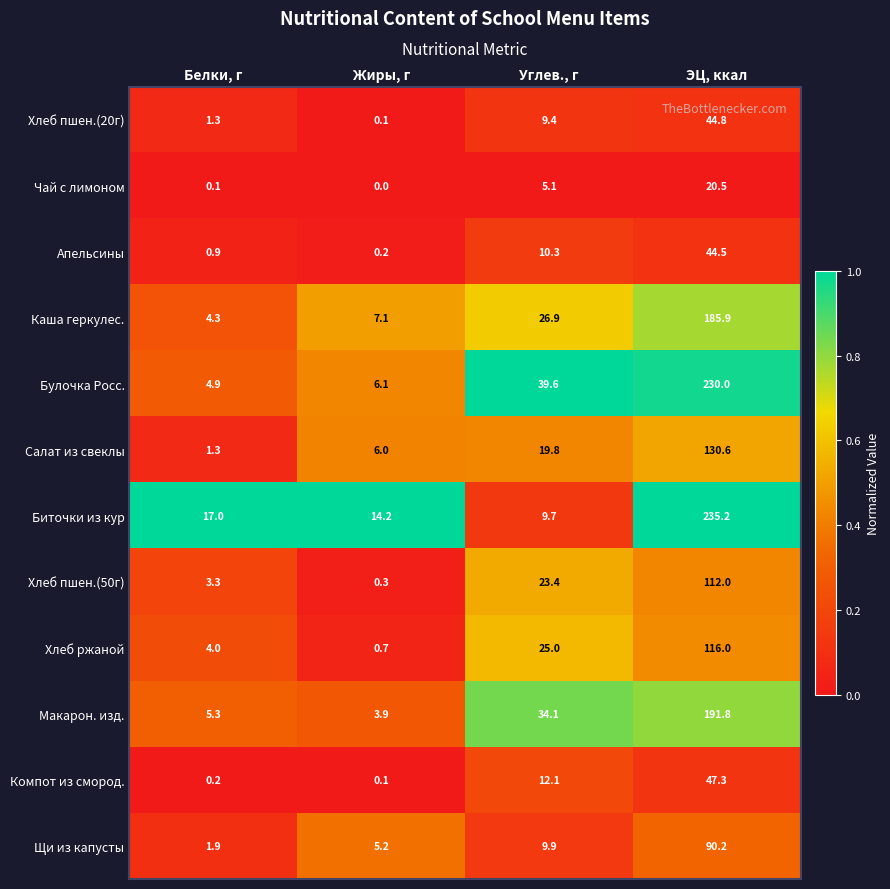

What is the sum of the Биточки из кур values at Белки, г and Углев., г?

26.7